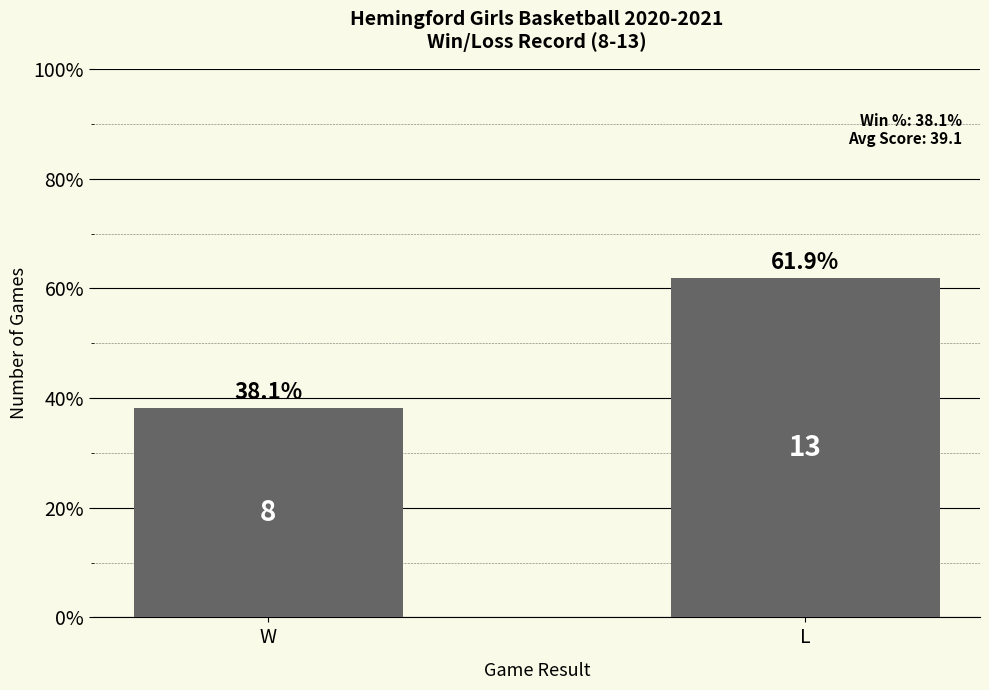

Reading left to right, list all the values displayed in this chart.

38.1	61.9